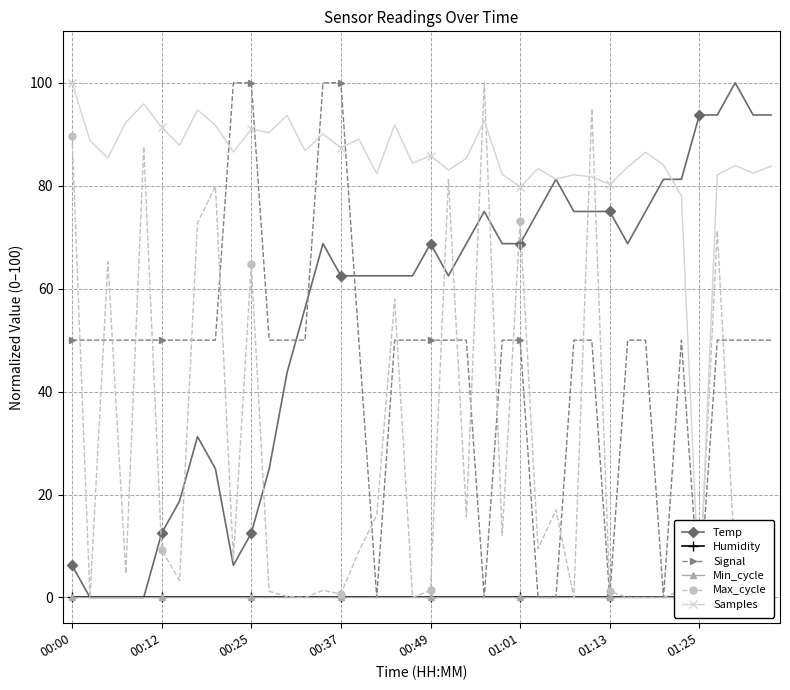

Reading right to left, transcribe all the data shown in this chart.

Temp: 93.7	93.7	100.0	93.7	93.7	81.3	81.3	75.0	68.8	75.0	75.0	75.0	81.3	75.0	68.8	68.8	75.0	68.8	62.5	68.8	62.5	62.5	62.5	62.5	62.5	68.8	56.3	43.8	25.0	12.5	6.2	25.0	31.2	18.8	12.5	0.0	0.0	0.0	0.0	6.2
Humidity: 0.0	0.0	0.0	0.0	0.0	0.0	0.0	0.0	0.0	0.0	0.0	0.0	0.0	0.0	0.0	0.0	0.0	0.0	0.0	0.0	0.0	0.0	0.0	0.0	0.0	0.0	0.0	0.0	0.0	0.0	0.0	0.0	0.0	0.0	0.0	0.0	0.0	0.0	0.0	0.0
Signal: 50.0	50.0	50.0	50.0	0.0	50.0	0.0	50.0	50.0	0.0	50.0	50.0	0.0	0.0	50.0	50.0	0.0	50.0	50.0	50.0	50.0	50.0	0.0	50.0	100.0	100.0	50.0	50.0	50.0	100.0	100.0	50.0	50.0	50.0	50.0	50.0	50.0	50.0	50.0	50.0
Min_cycle: 0.0	0.0	0.0	0.0	0.0	0.0	0.0	0.0	0.0	0.0	0.0	0.0	0.0	0.0	0.0	0.0	0.0	0.0	0.0	0.0	0.0	0.0	0.0	0.0	0.0	0.0	0.0	0.0	0.0	0.0	0.0	0.0	0.0	0.0	0.0	0.0	0.0	0.0	0.0	0.0
Max_cycle: 6.9	6.9	6.2	71.3	1.4	1.4	0.0	0.0	0.0	1.2	95.0	0.0	17.0	9.5	73.1	12.0	100.0	15.7	81.2	1.4	0.0	58.0	16.0	9.0	0.7	1.4	0.0	0.2	1.2	64.7	7.4	79.9	72.8	3.3	9.3	87.6	4.6	65.2	0.0	89.7
Samples: 83.8	82.5	83.9	82.1	0.0	78.0	84.0	86.5	83.6	80.3	81.7	82.1	81.3	83.3	79.8	82.2	92.6	85.3	83.0	85.9	84.4	91.8	82.4	89.1	87.4	90.1	86.8	93.7	90.3	91.0	86.6	91.7	94.7	87.9	91.3	95.9	92.3	85.4	88.8	100.0